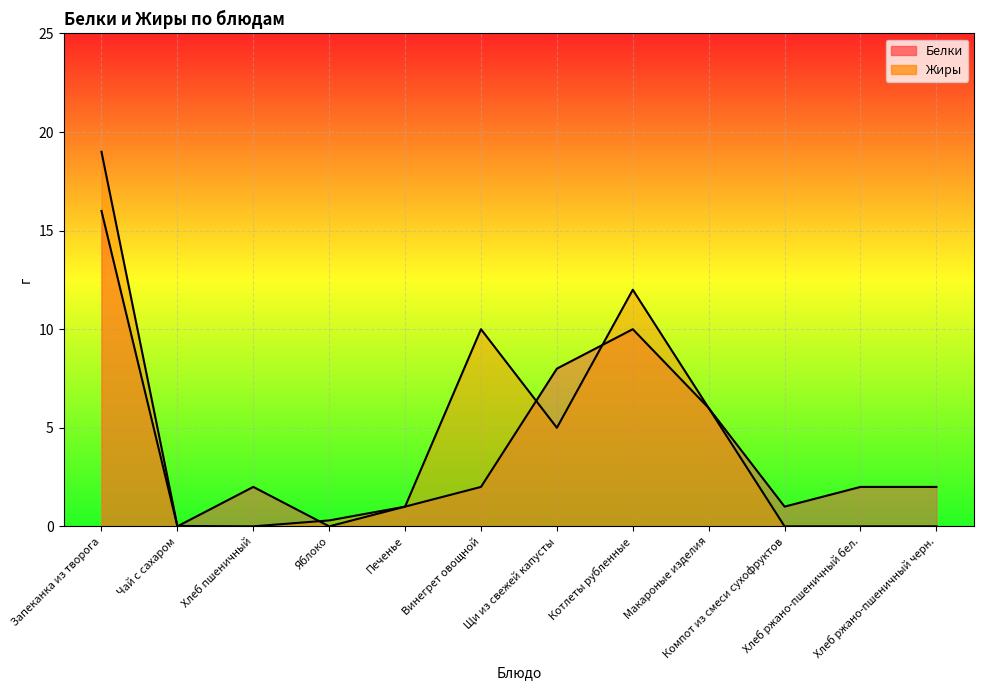

What value does the Белки series have at Винегрет овощной?

2.0